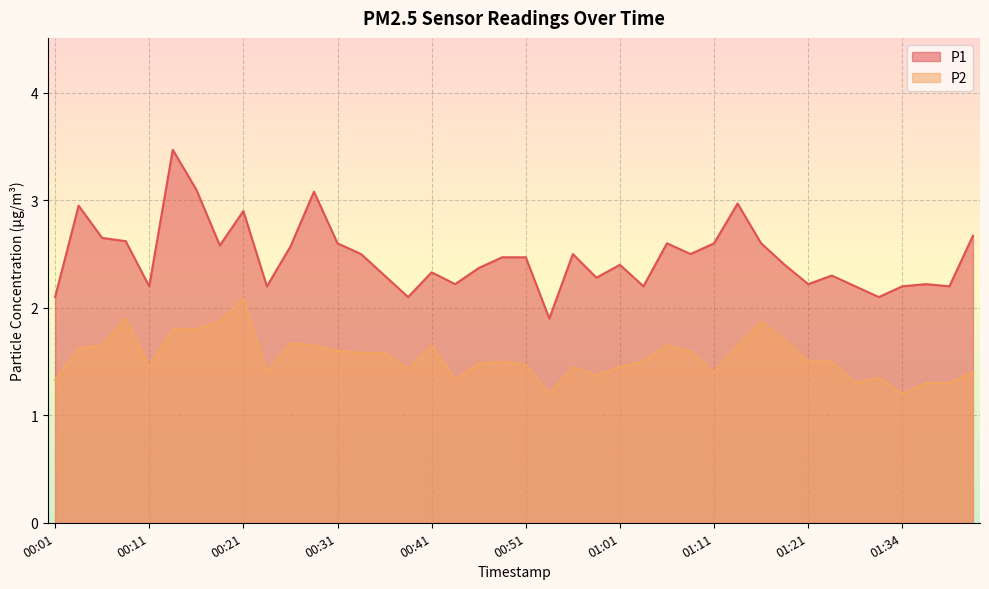

Read the P2 value at 01:03.

1.5